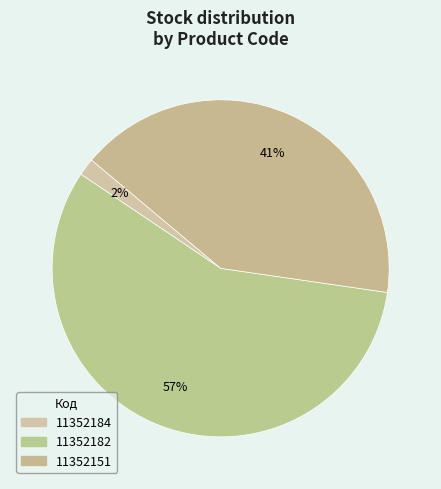

How much of the chart is everything except 11352151?

58.8%